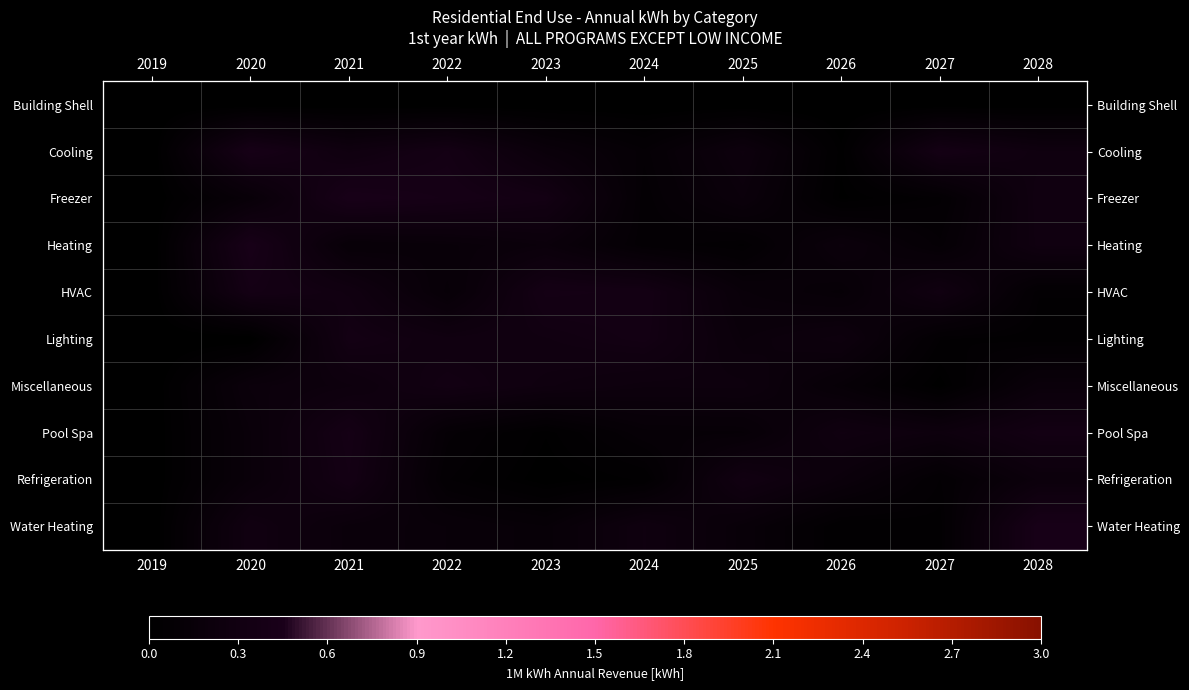

The Pool Spa series shows 0.3 at 2020. True or false?

False